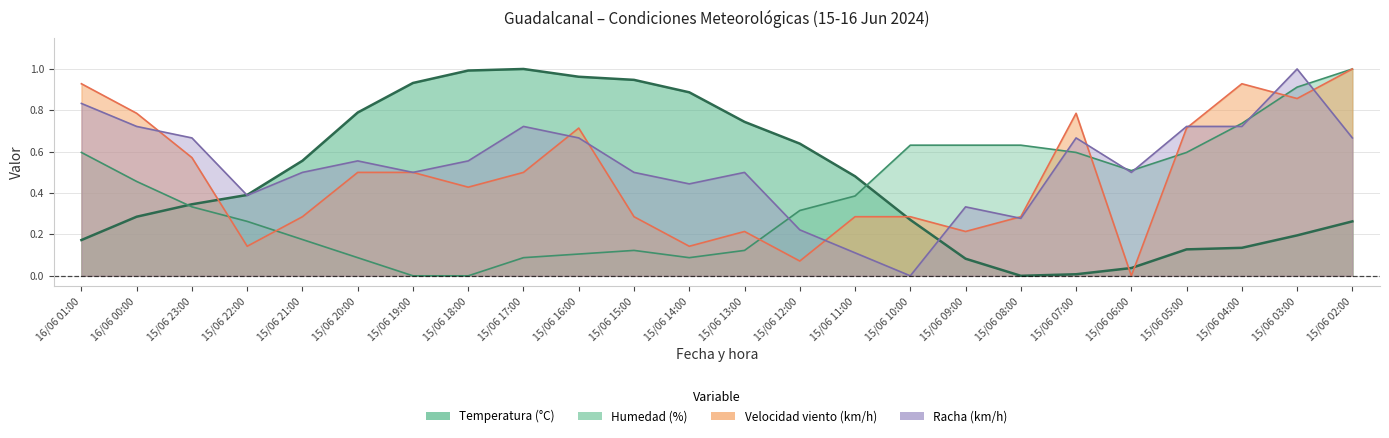

List the series in order of their peak value, lowest first.

Temperatura (°C), Humedad (%), Velocidad del viento (km/h), Racha (km/h)